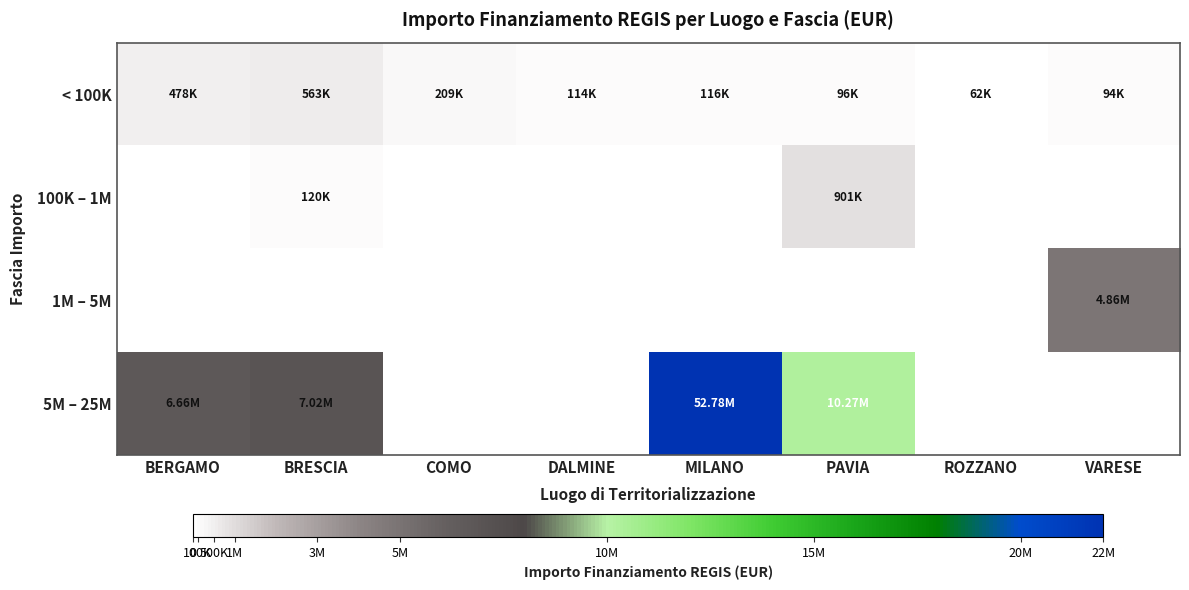

What is the total value across all series at PAVIA?

11263882.0